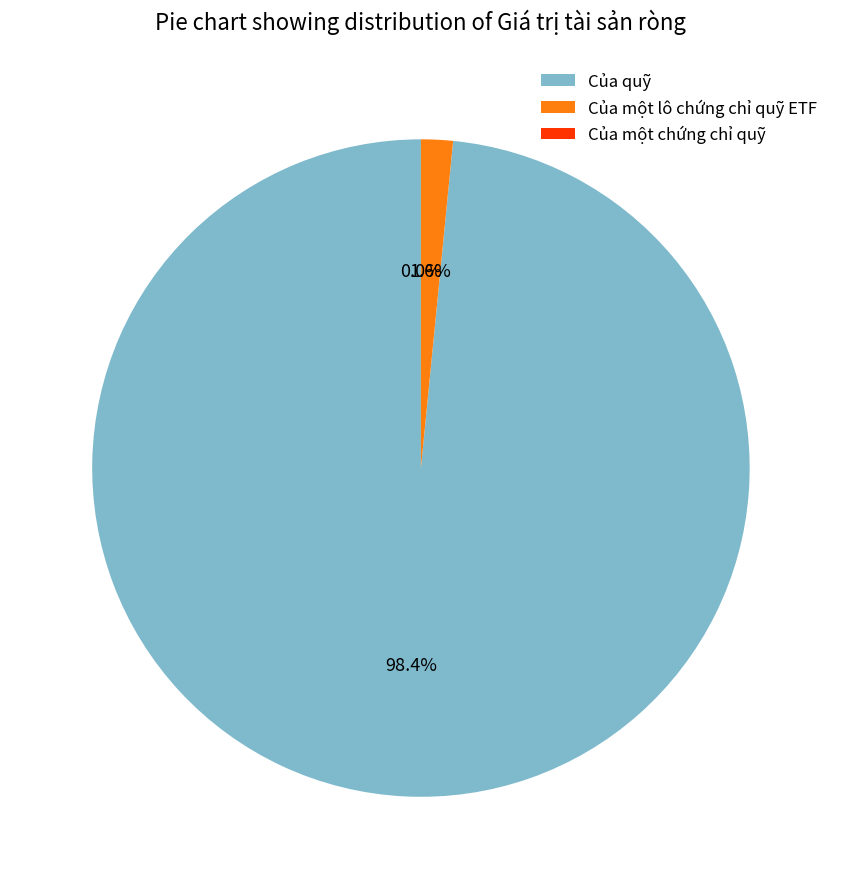

Rank the categories by value from lowest to highest.

Của một chứng chỉ quỹ, Của một lô chứng chỉ quỹ ETF, Của quỹ